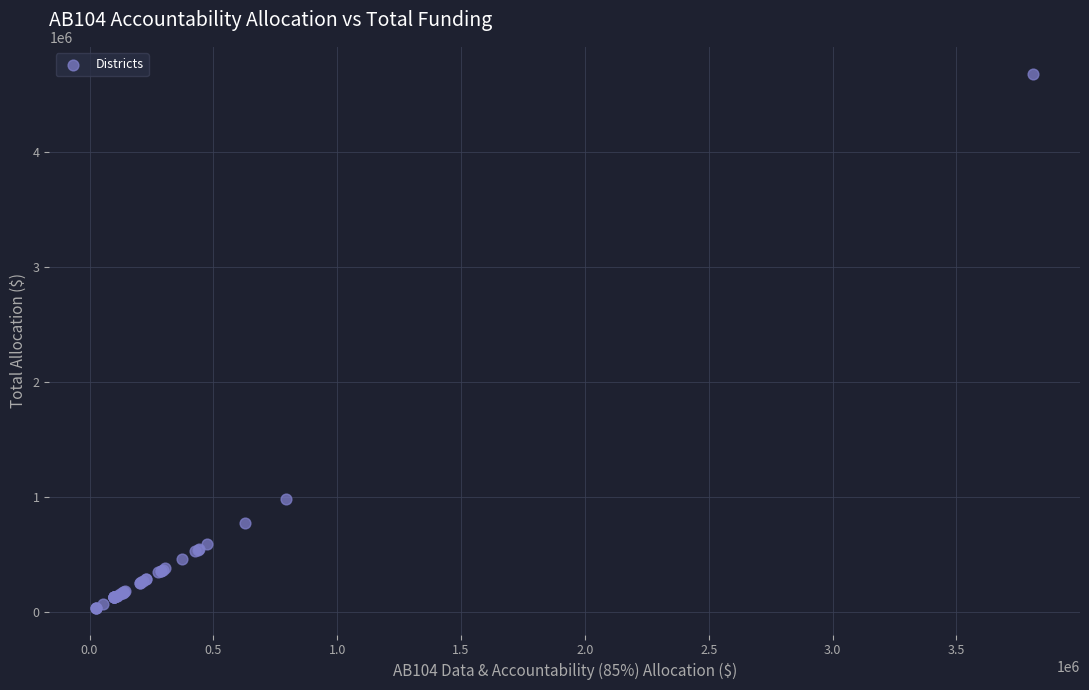

What Y value in the scatter plot is closest to 2356856?

976802